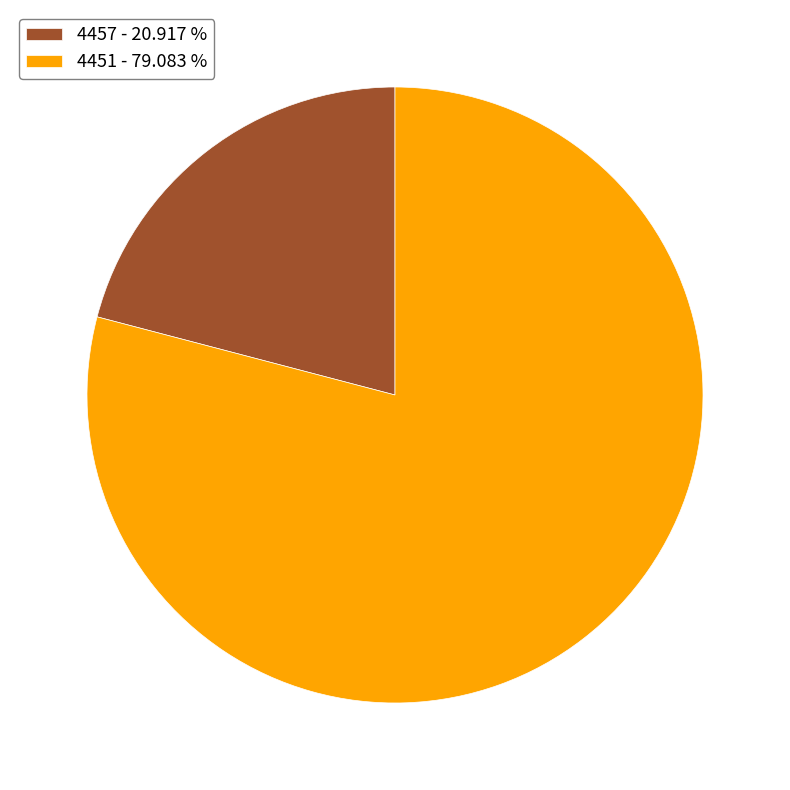

The 4451 slice represents 70% of the pie. True or false?

False